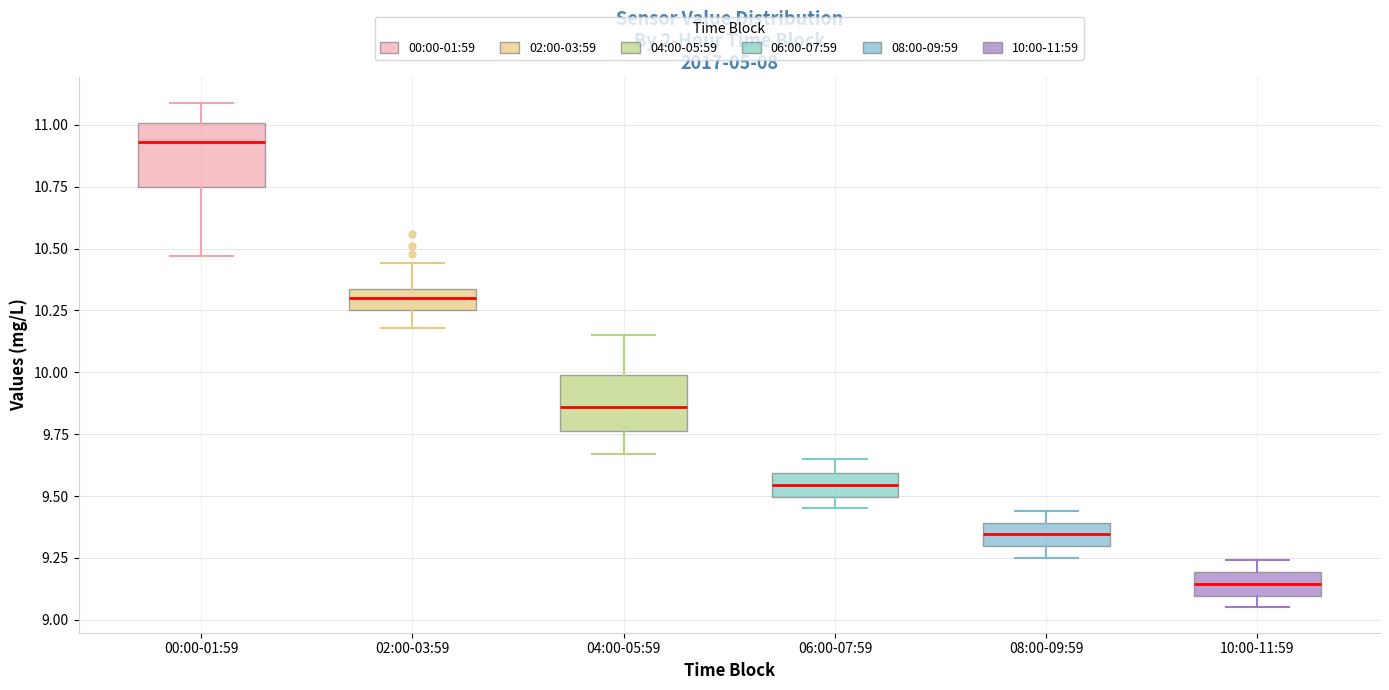

Reading left to right, transcribe this box plot: for each box, give where its median line is, the range the box spans, and where its two whiskers end, as read against the y-axis. The values are not printed on the chart, so give them approximately, as read against the axis.

00:00-01:59: median 10.95, box 10.75 to 11.00, whiskers 10.45 to 11.10
02:00-03:59: median 10.30, box 10.25 to 10.35, whiskers 10.20 to 10.45
04:00-05:59: median 9.85, box 9.75 to 10.00, whiskers 9.65 to 10.15
06:00-07:59: median 9.55, box 9.50 to 9.60, whiskers 9.45 to 9.65
08:00-09:59: median 9.35, box 9.30 to 9.40, whiskers 9.25 to 9.45
10:00-11:59: median 9.15, box 9.10 to 9.20, whiskers 9.05 to 9.25